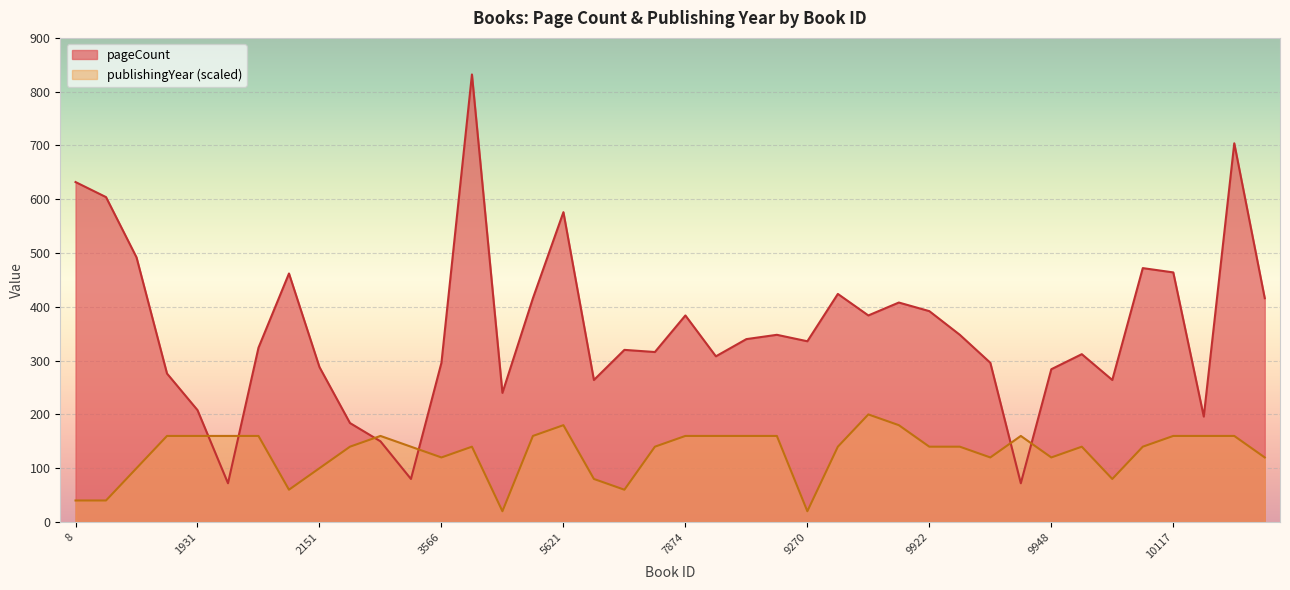

The pageCount series shows 208 at 1931. True or false?

True